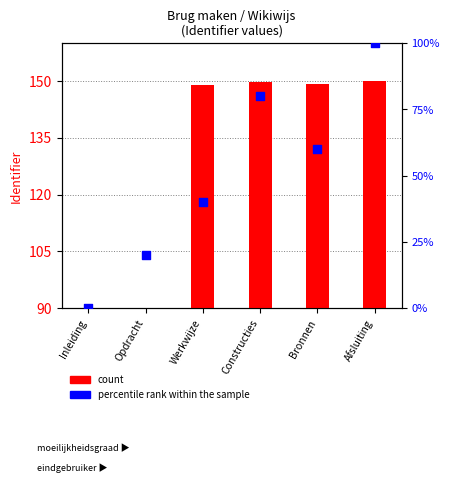

At which category is the sum across all series the highest?

Afsluiting